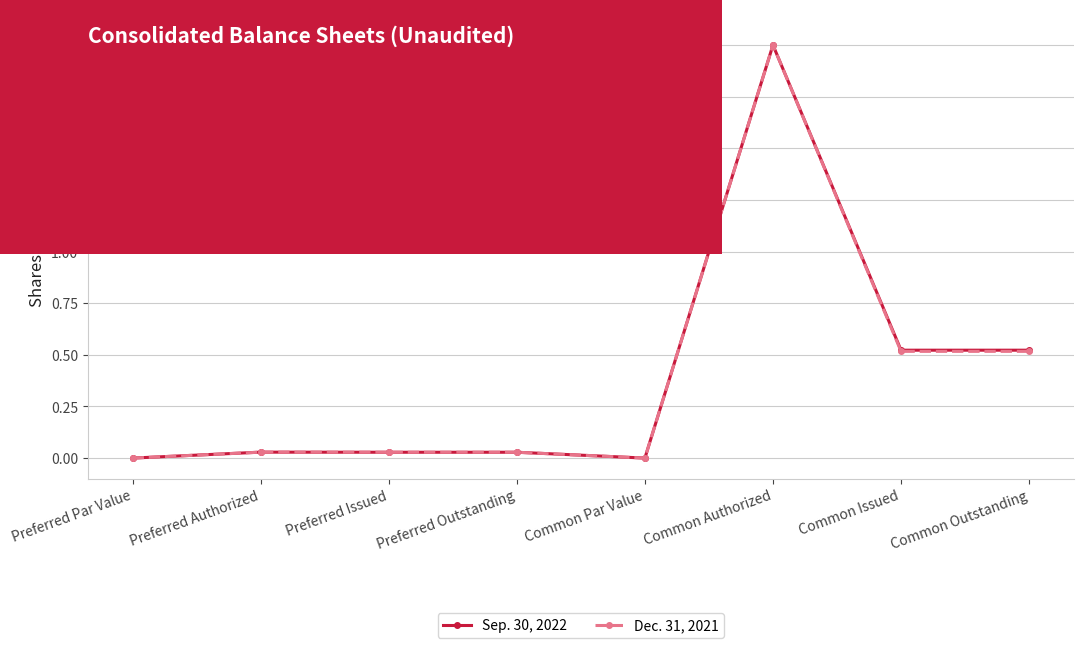

How many data points in Sep. 30, 2022 are less than 287895?

4